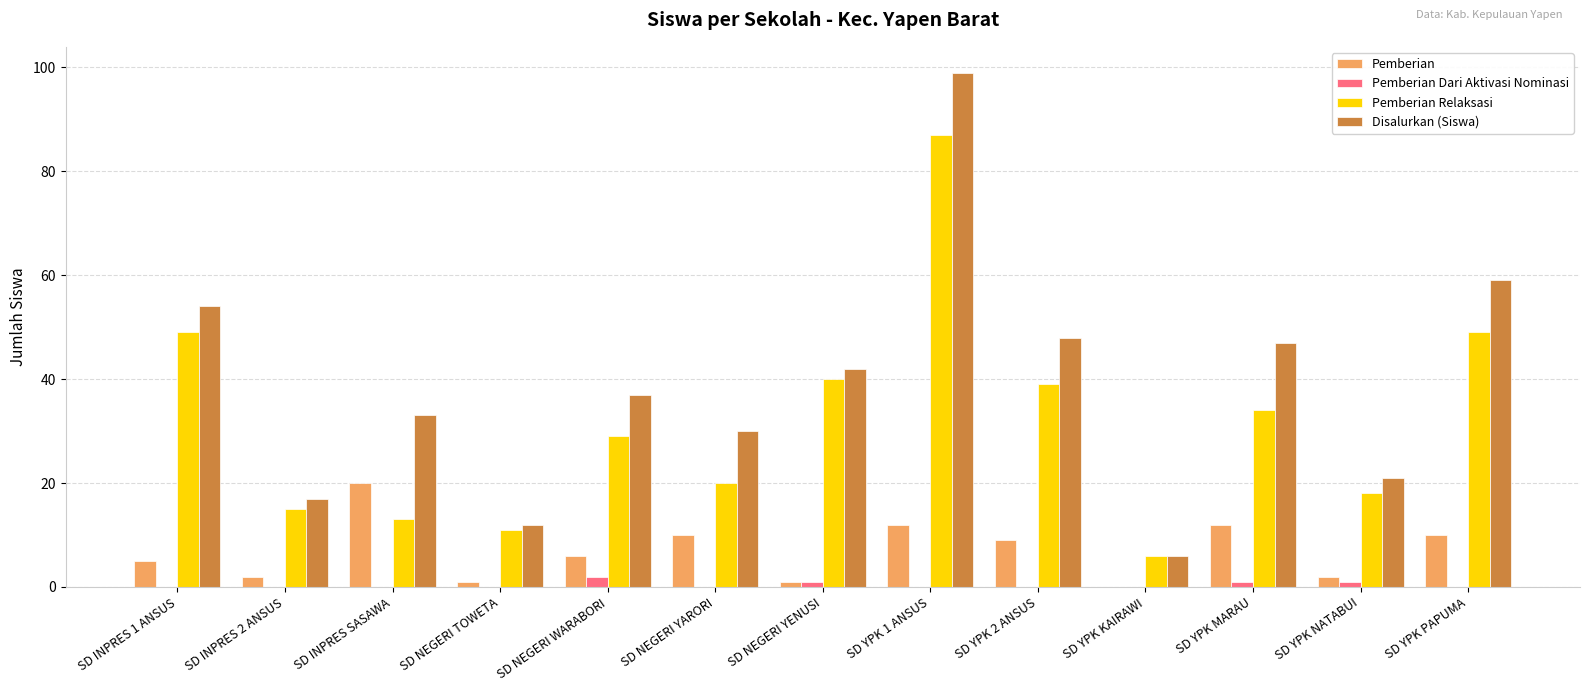

Does the chart contain stacked bars?

No